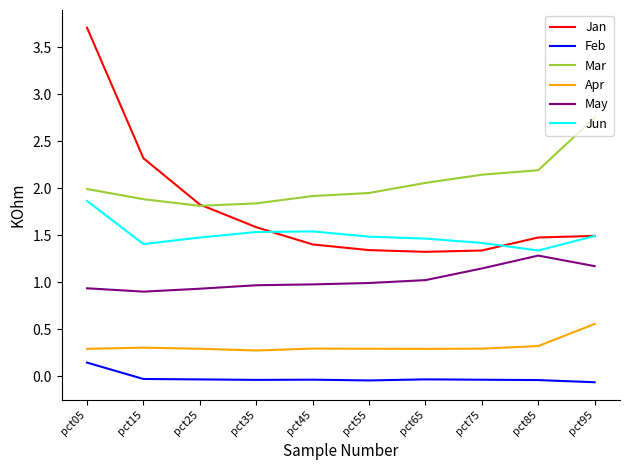

How many series are shown in this chart?

6